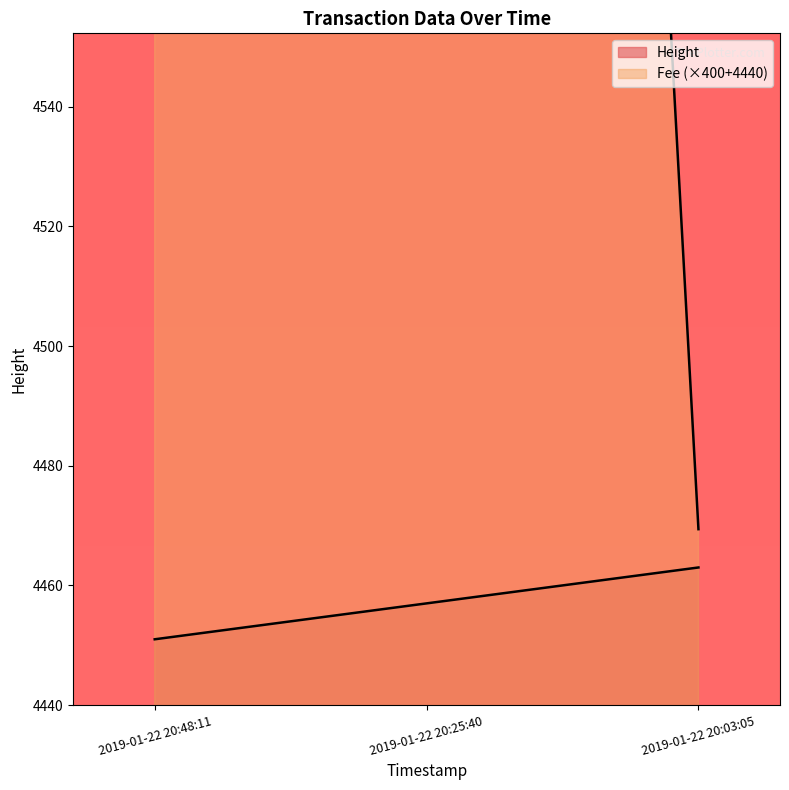

At which label does the data first exceed 4457?

2019-01-22 20:03:05